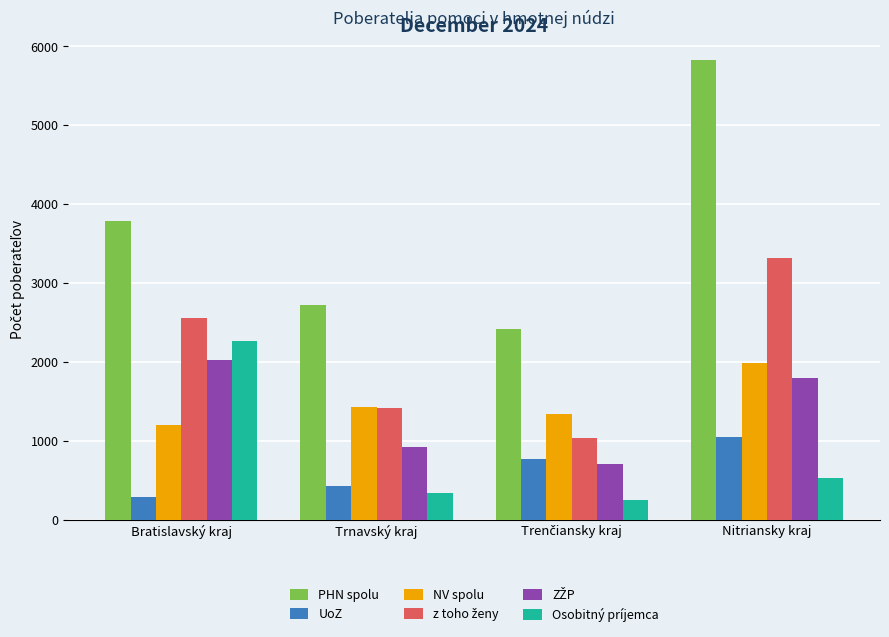

Which category has the highest value across all series?

Nitriansky kraj